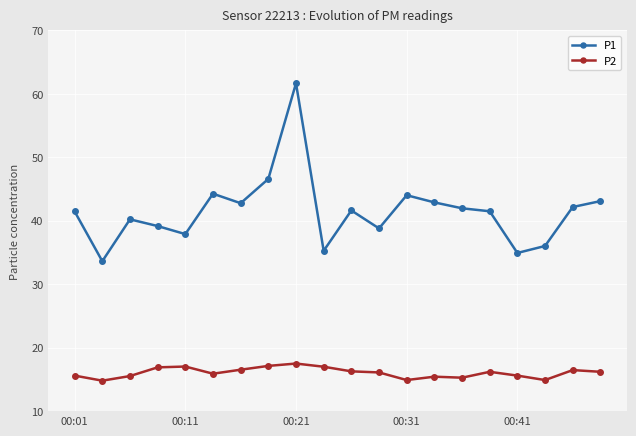

What is the average value of the P2 series?

16.1